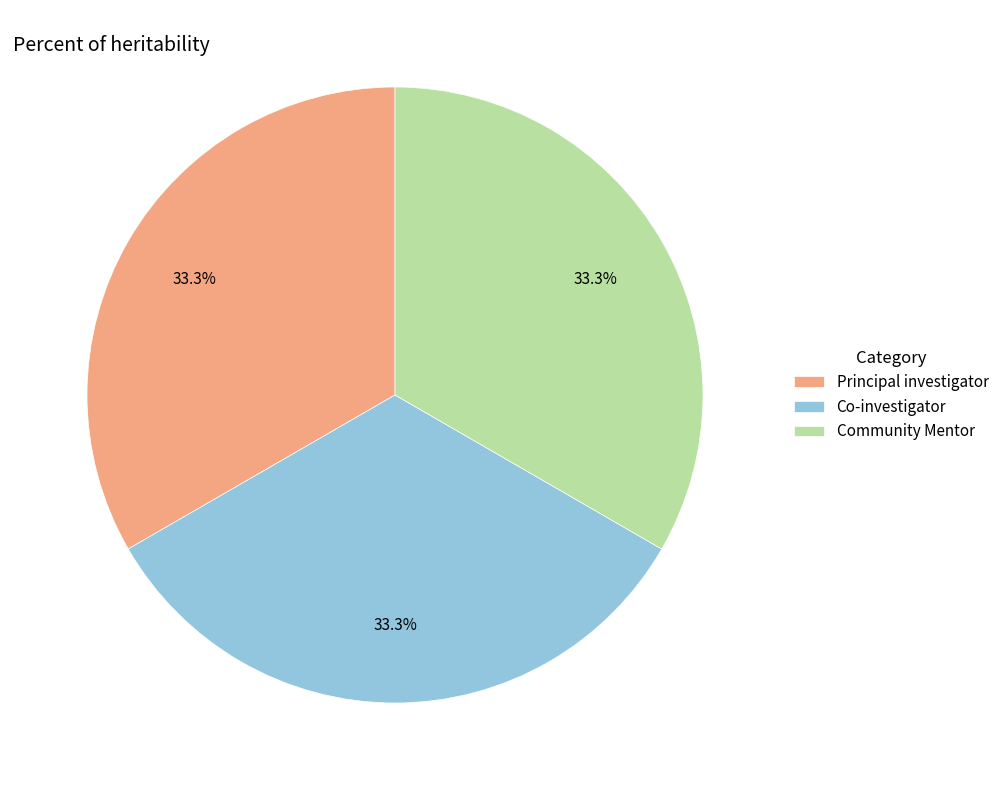

True or false: Community Mentor accounts for 33% of the total.

True